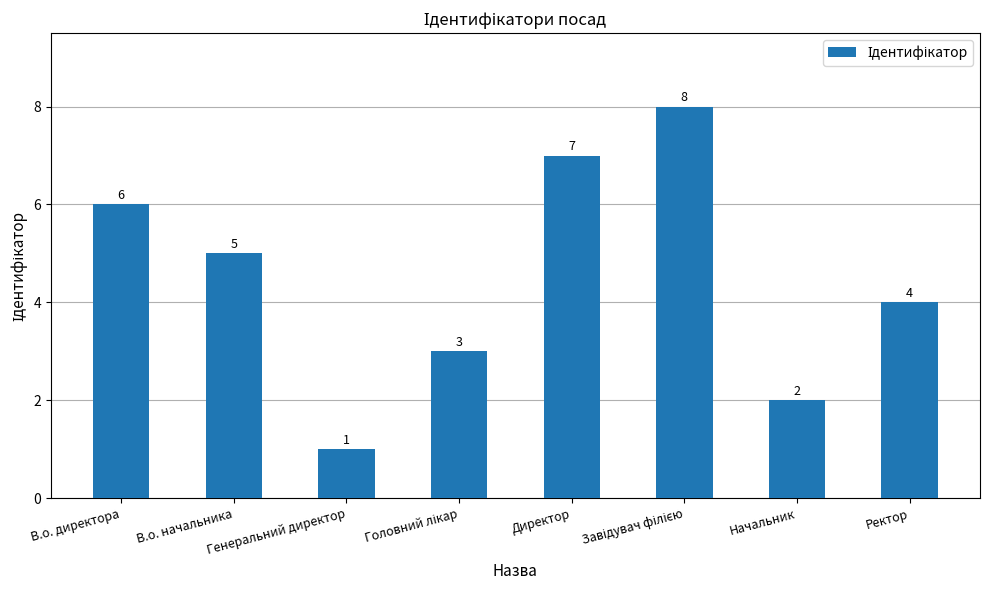

Count the number of data series in this chart.

1